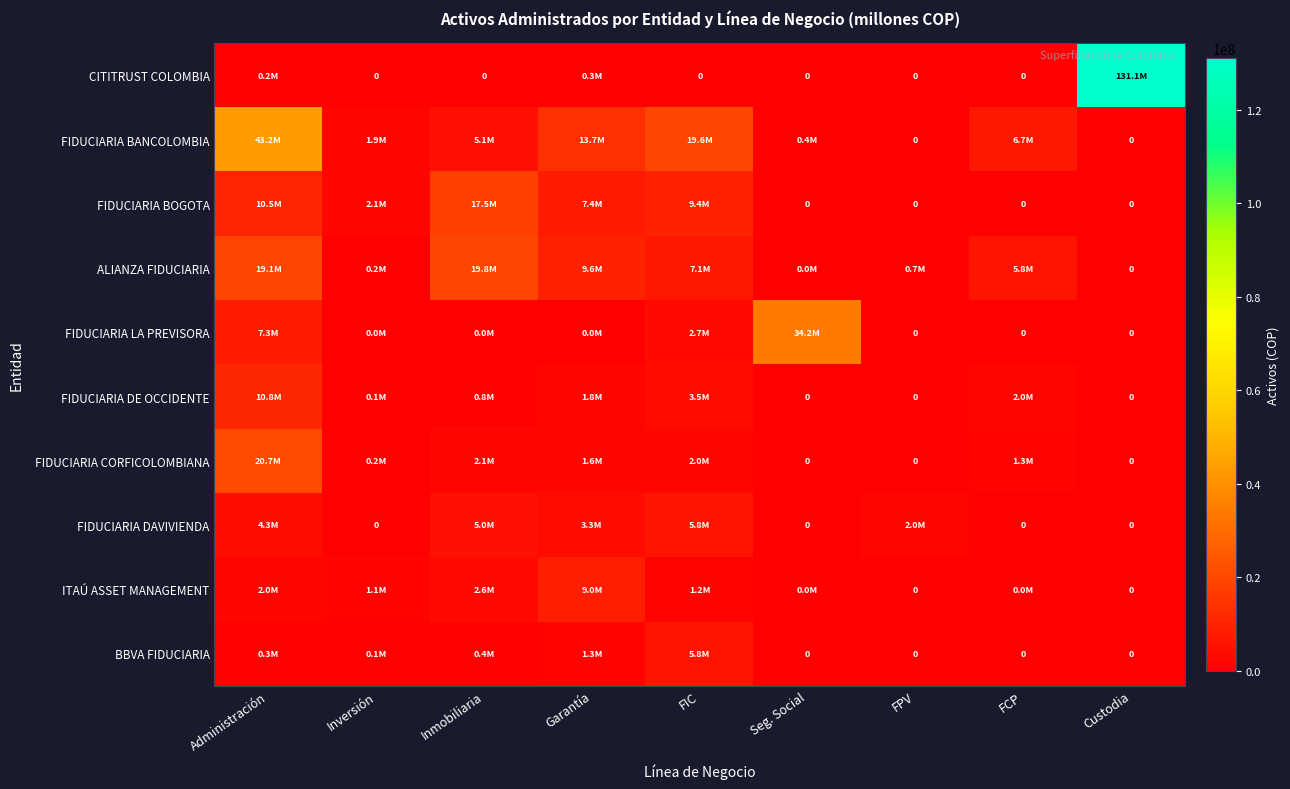

True or false: FIDUCIARIA CORFICOLOMBIANA has a value of 1571909.2 at Garantía.

True